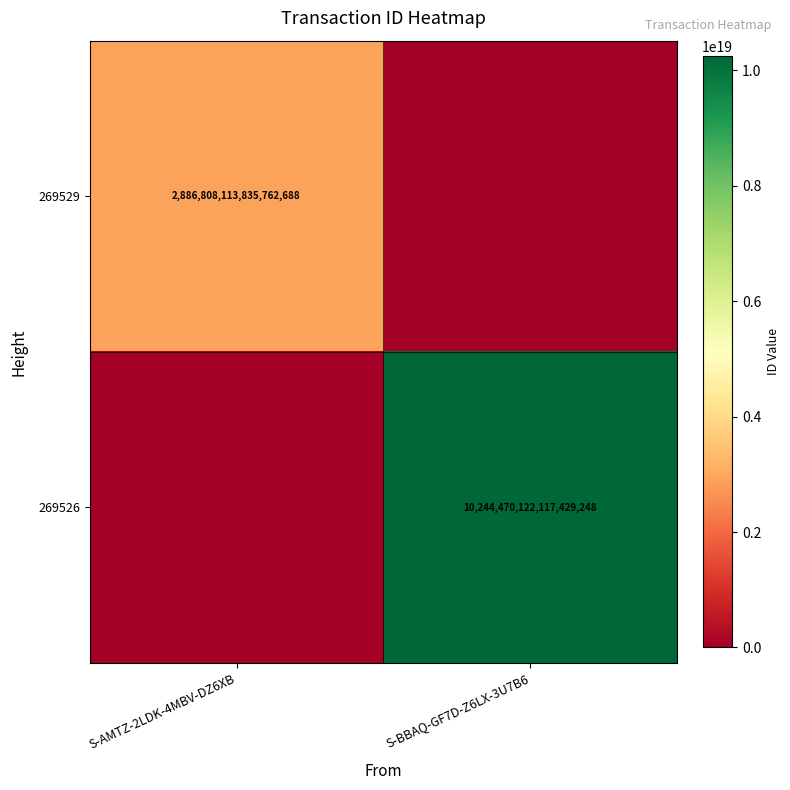

Is the value of 269529 at S-AMTZ-2LDK-4MBV-DZ6XB greater than the value of 269526 at S-BBAQ-GF7D-Z6LX-3U7B6?

No